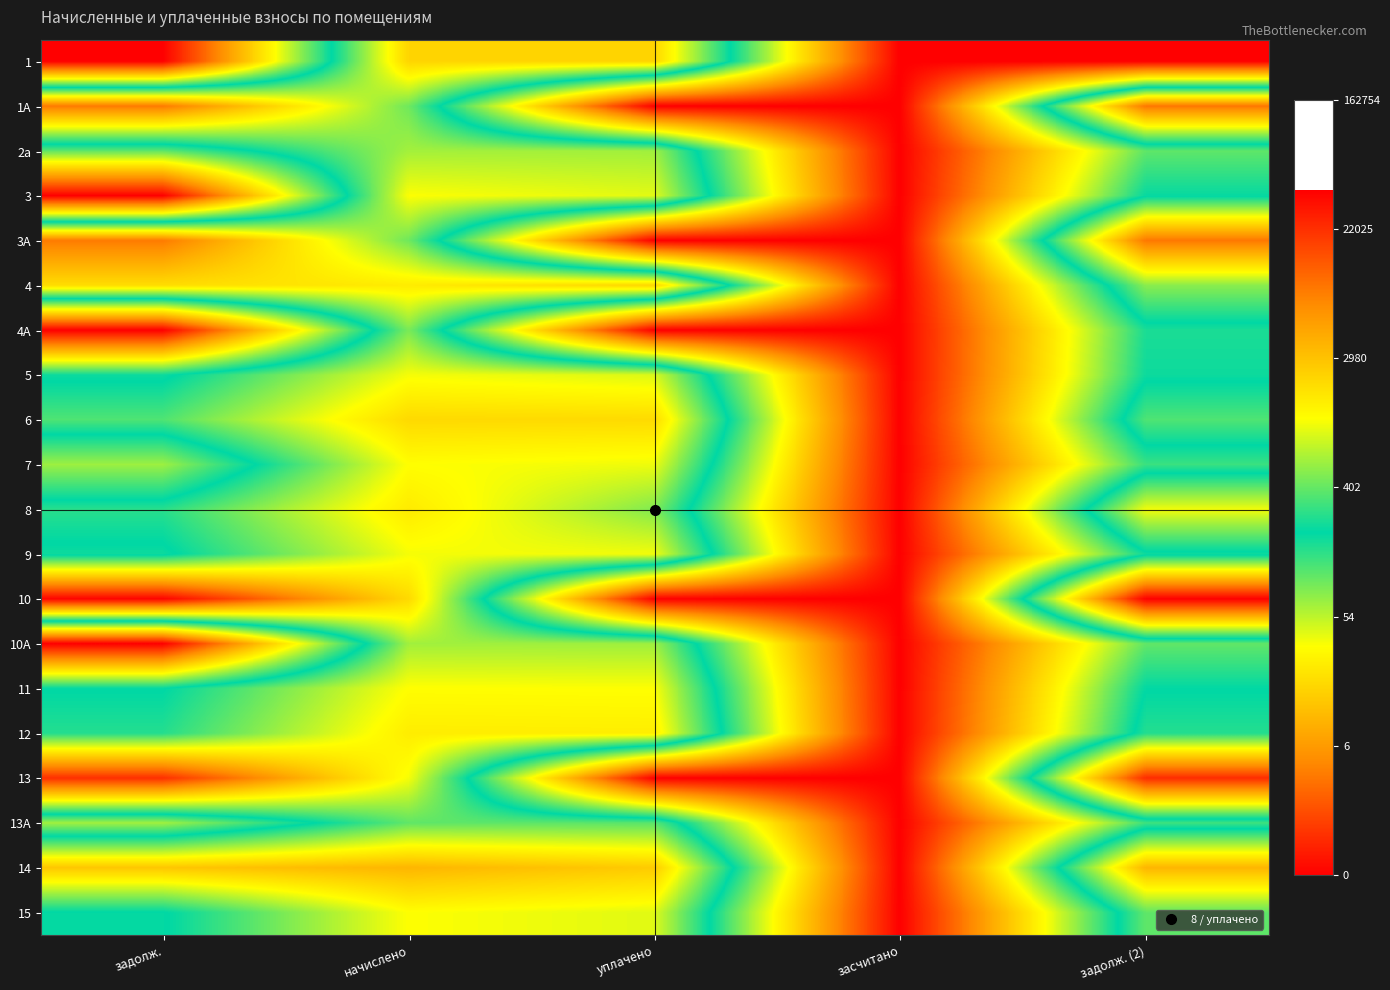

At which category does the chart reach its minimum across all series?

задолж.